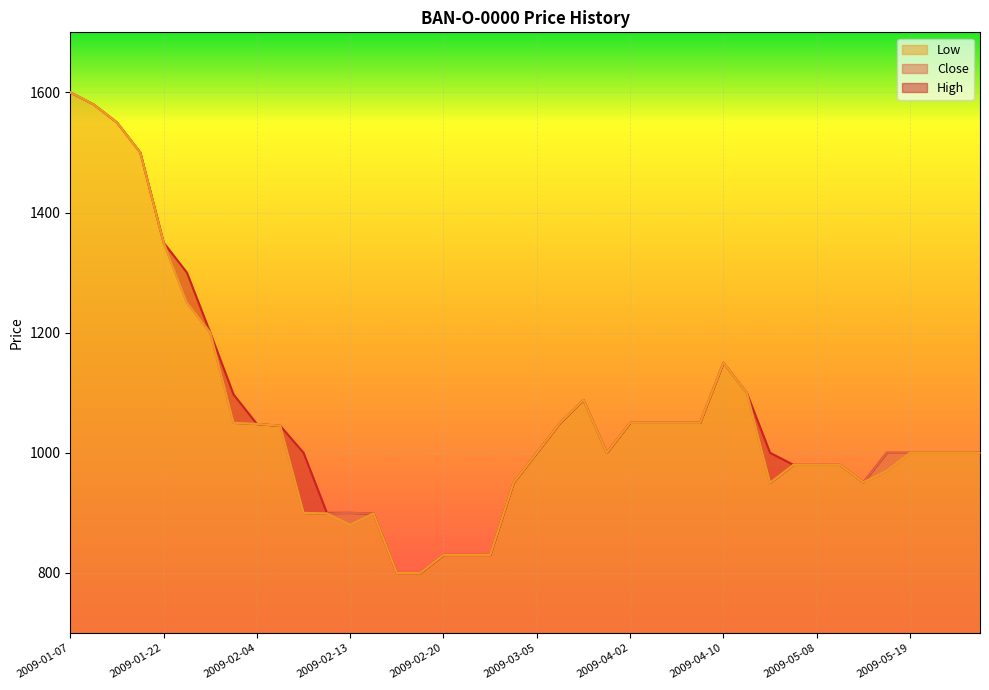

Where is the first local maximum for High?

2009-03-13